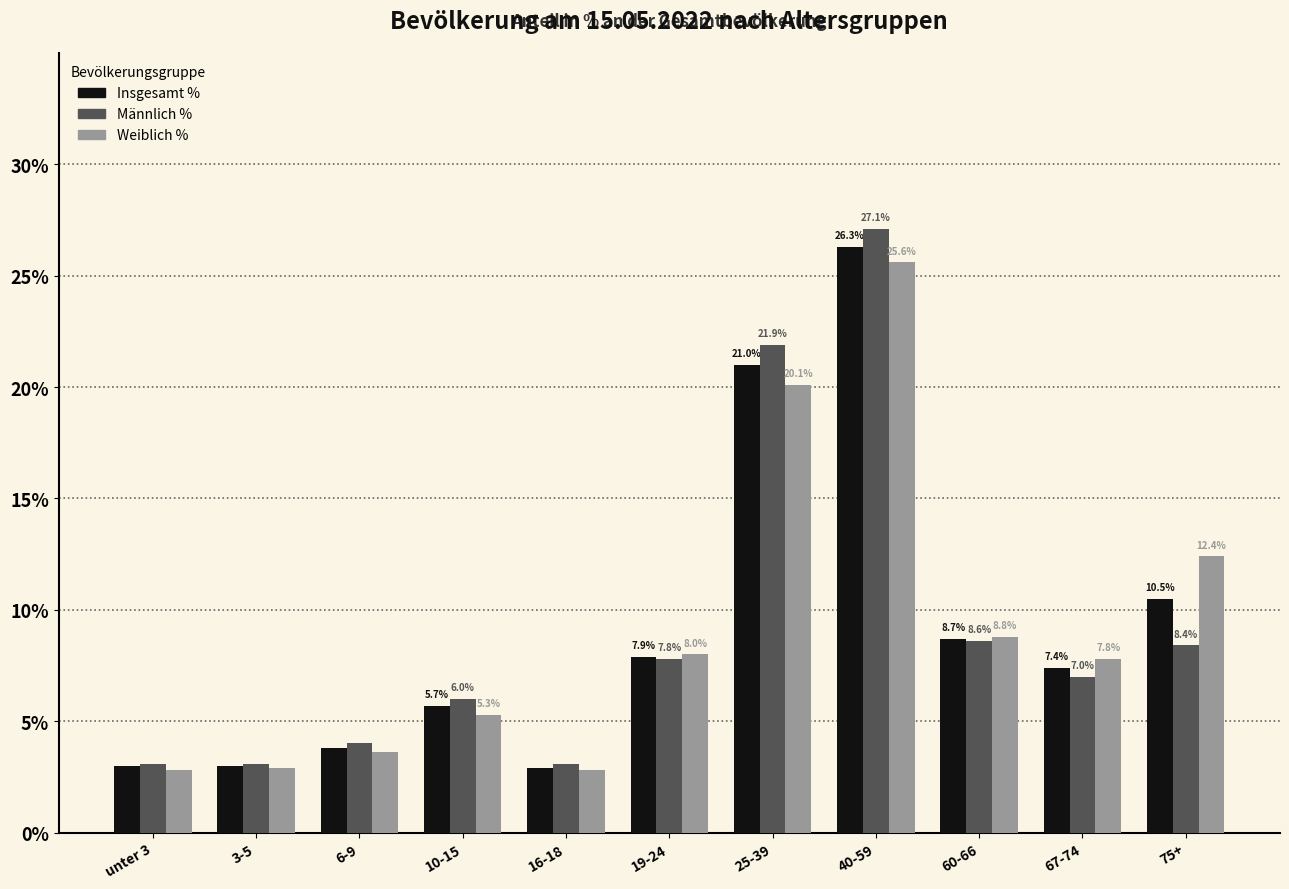

What is the average value of the Insgesamt % series?

9.1